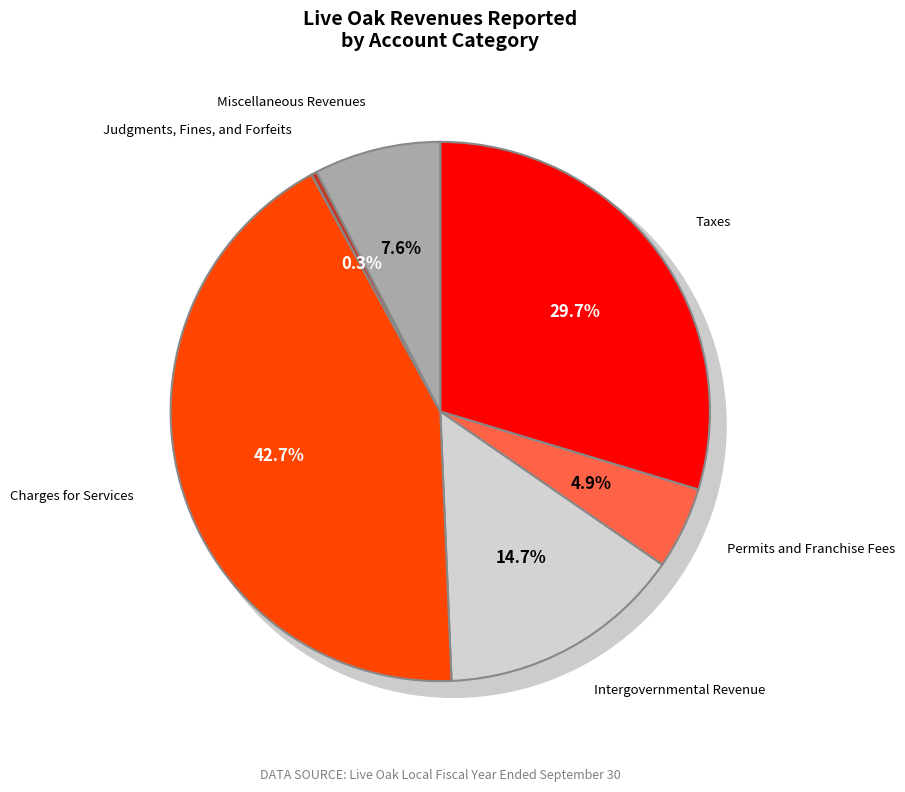

To the nearest percent, what percentage of the pie is Permits and Franchise Fees?

5%